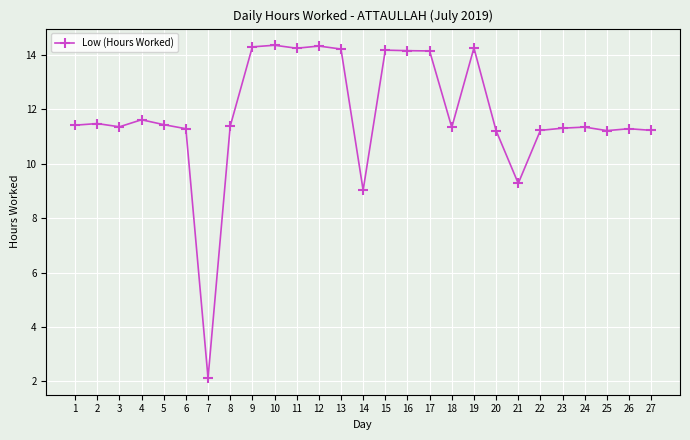

True or false: the data has more than 2 interior local peaks.

True